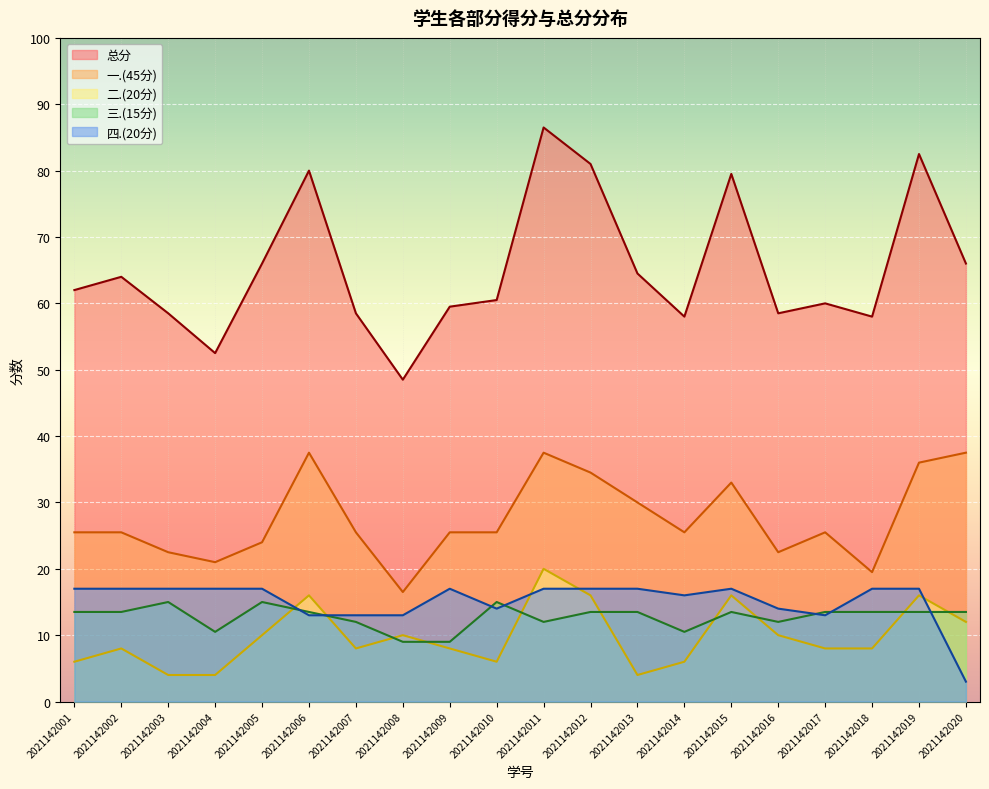

What is the lowest value of the 二.(20分) series?

4.0